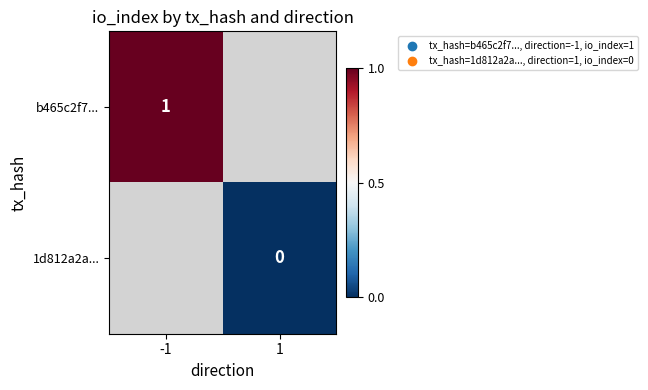

Which label corresponds to the smallest value in the chart?

1